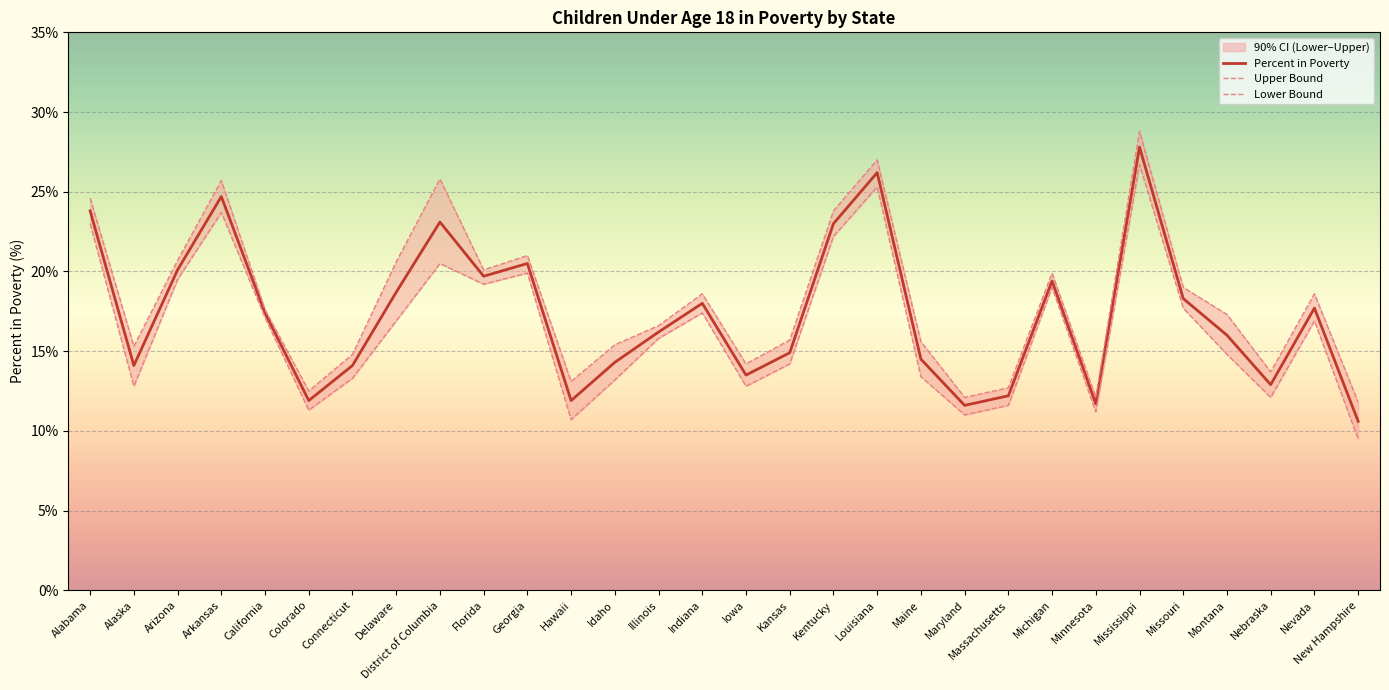

True or false: Percent in Poverty and Upper Bound intersect in this chart.

False